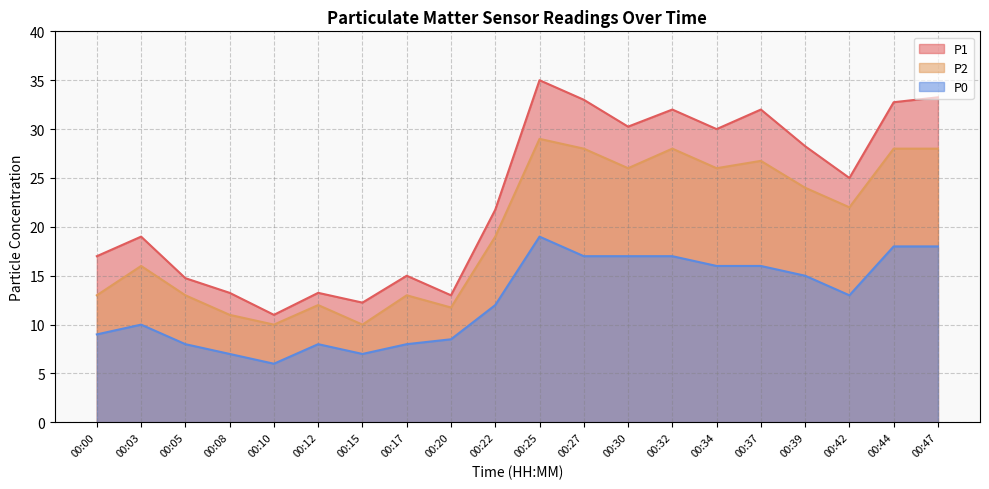

Which series changed the most between 00:03 and 00:15?

P1